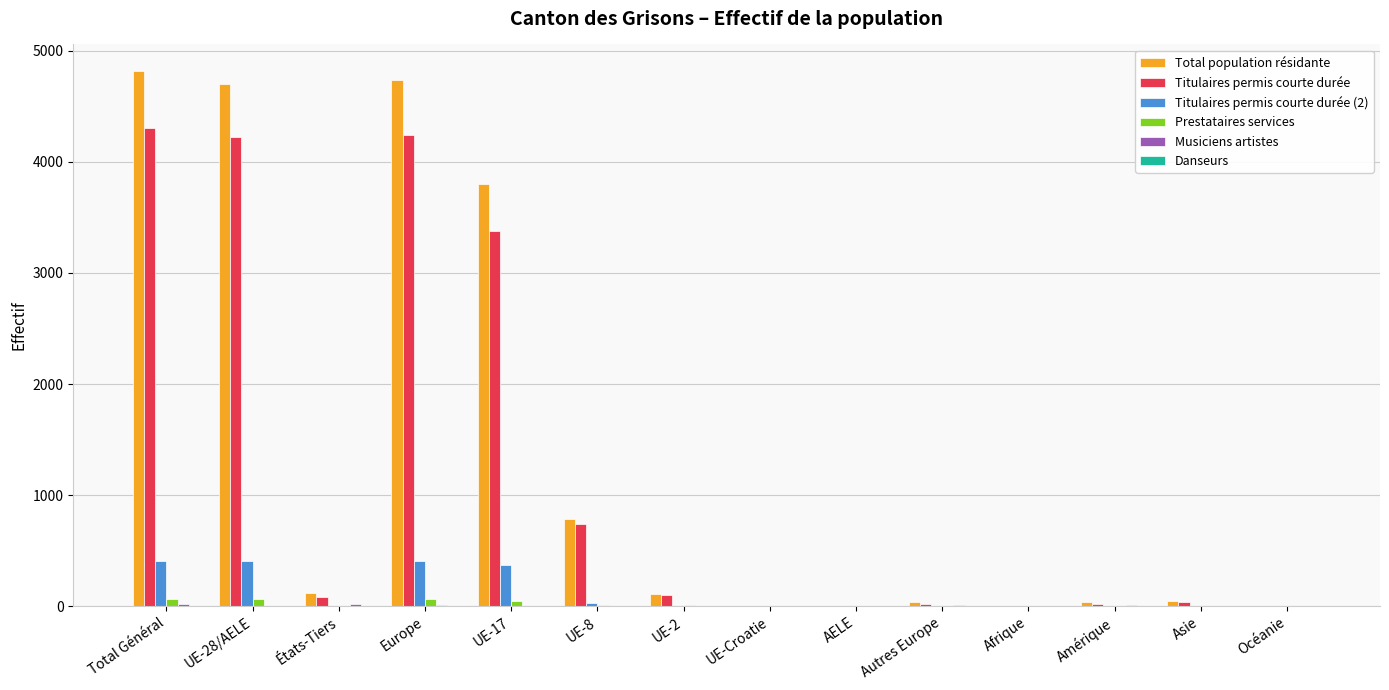

What is the maximum value shown in the chart?

4815